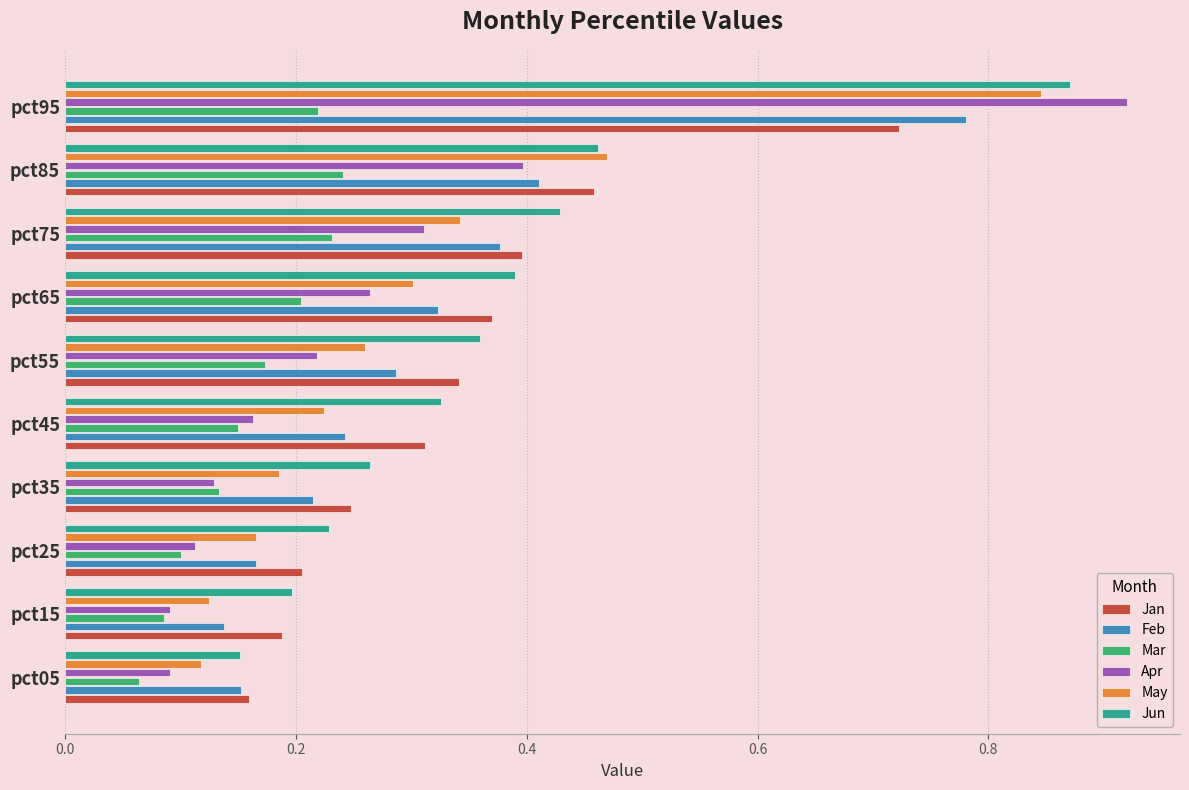

Count the Jun values in the range 0 to 1.

10